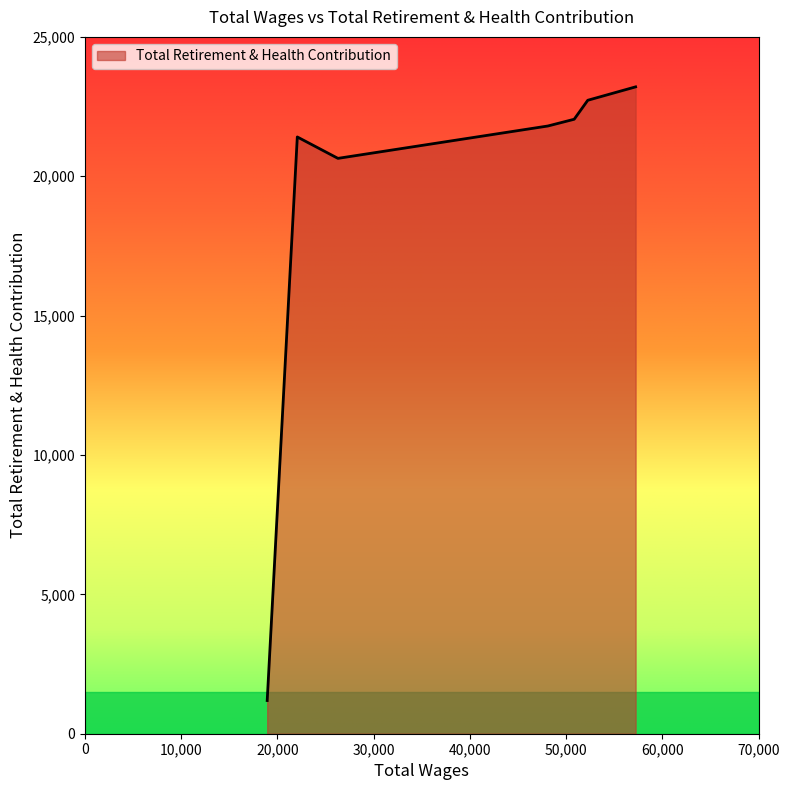

True or false: the data has more than 0 interior local peaks.

True